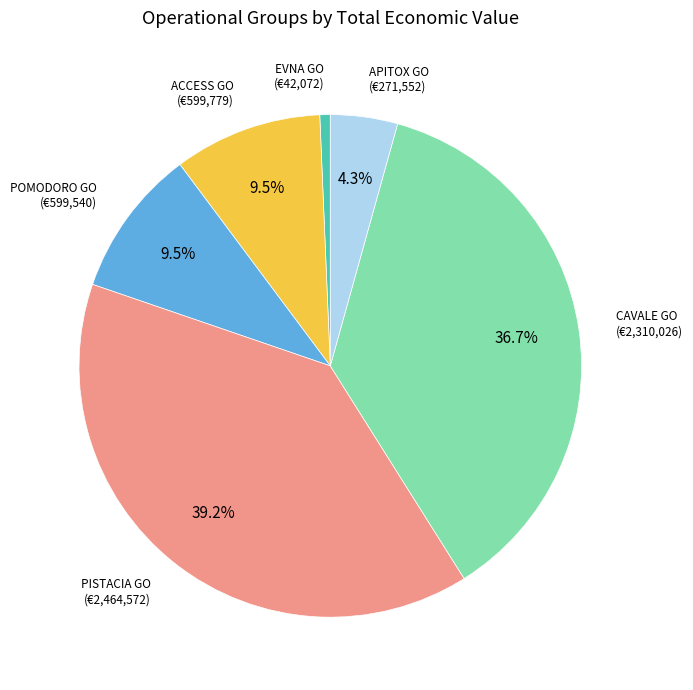

Is there any slice that represents more than half of the pie?

No